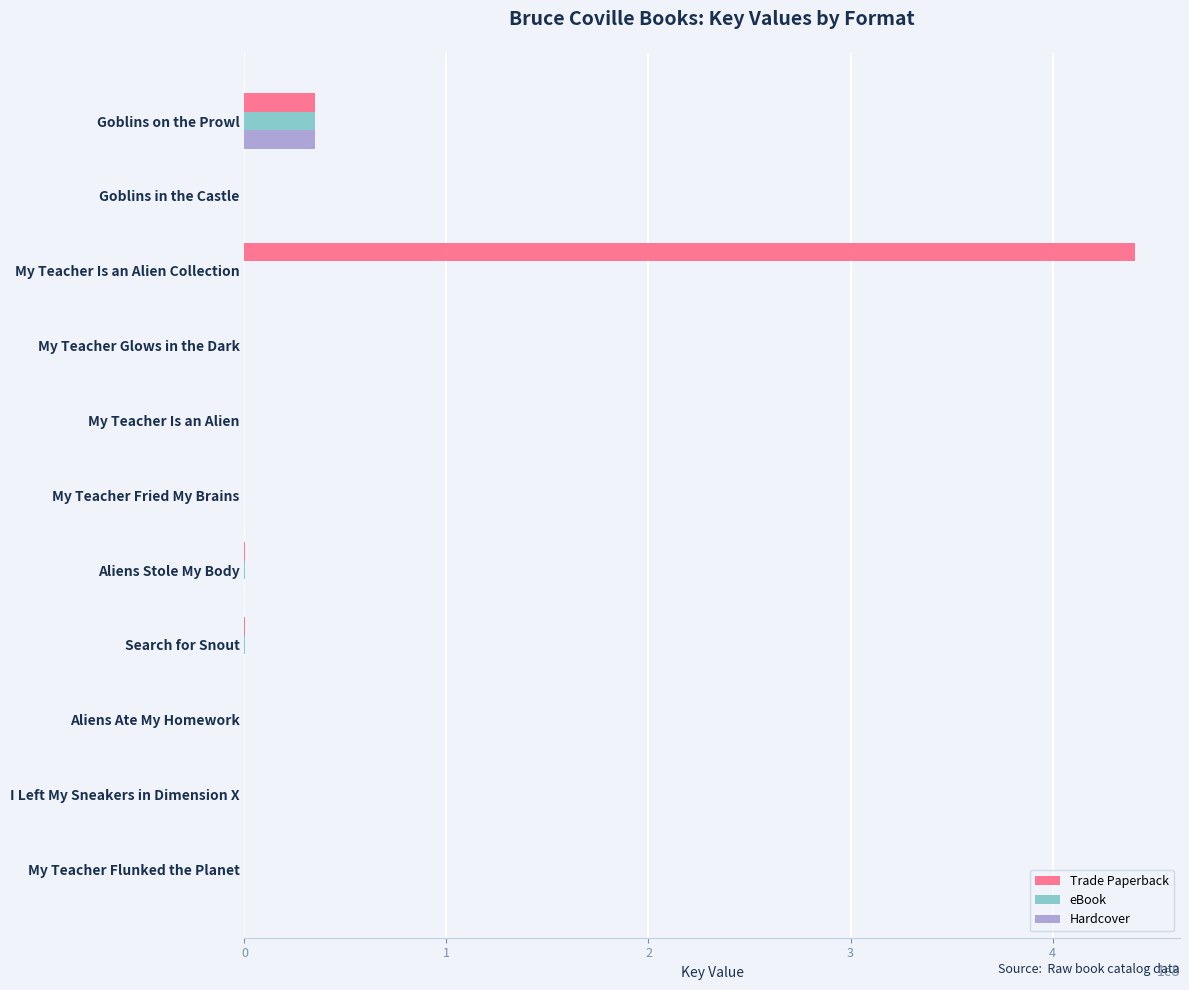

What is the sum of all Trade Paperback values?

476175032